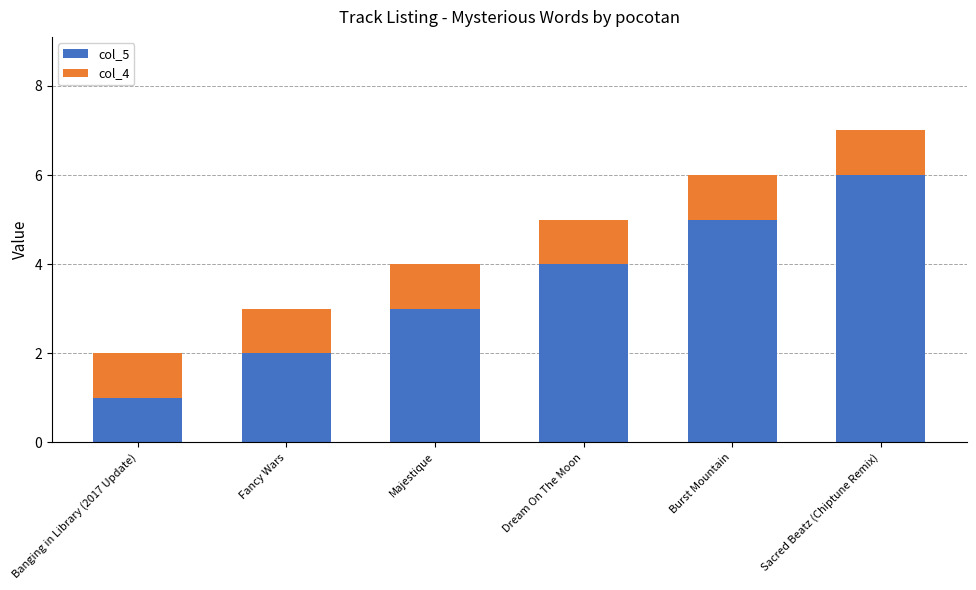

Does the chart contain any negative values?

No